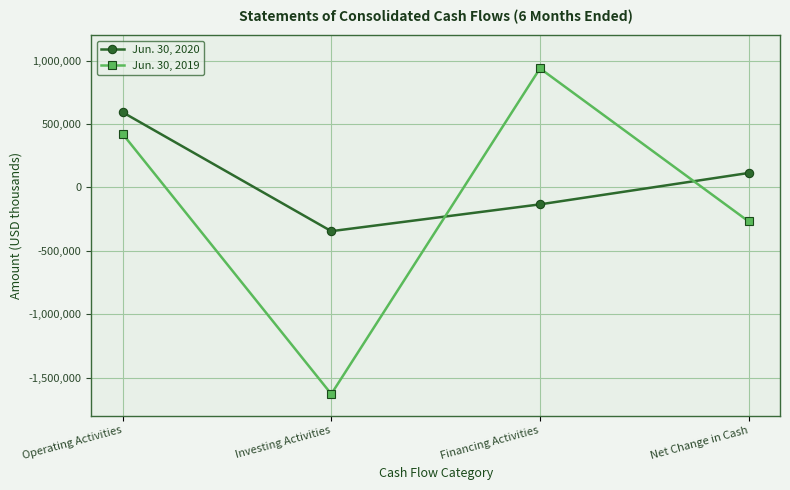

What are all the series names shown in the legend?

Jun. 30, 2020, Jun. 30, 2019